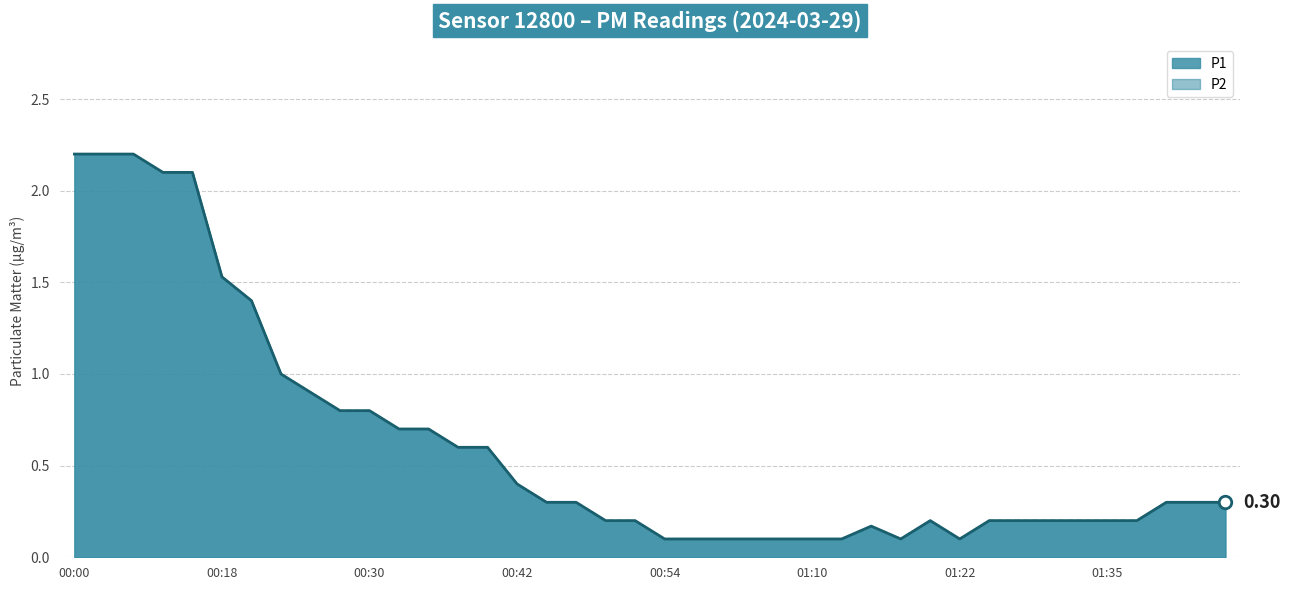

What value does the P2 series have at 01:20?

0.2